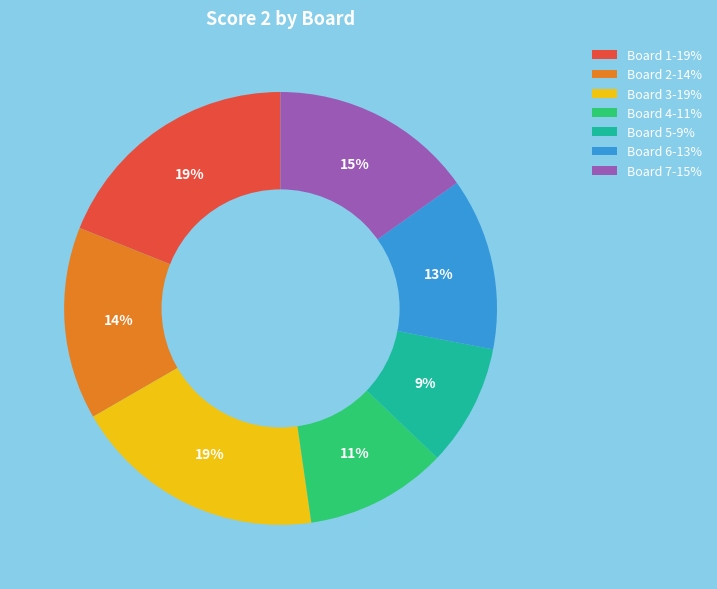

Approximately how many times larger is the value at Board 4-11% compared to Board 6-13%?

0.8